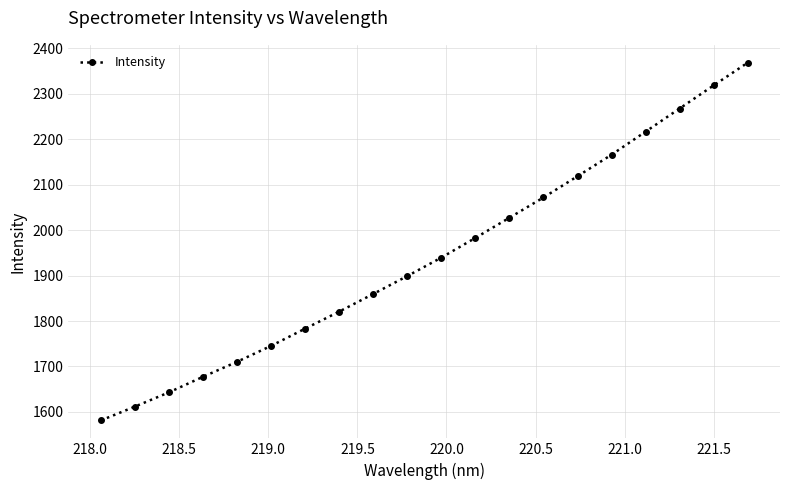

How many distinct data groups are displayed?

1